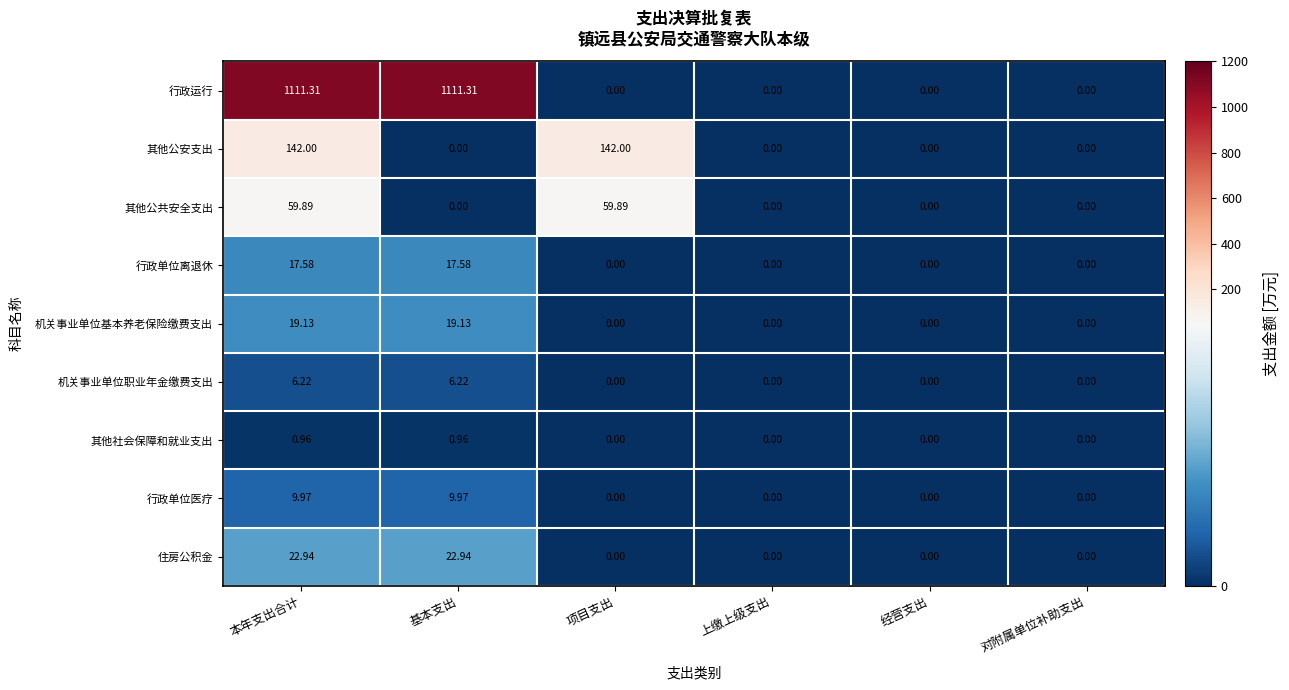

Which series has the largest range (max minus min)?

行政运行